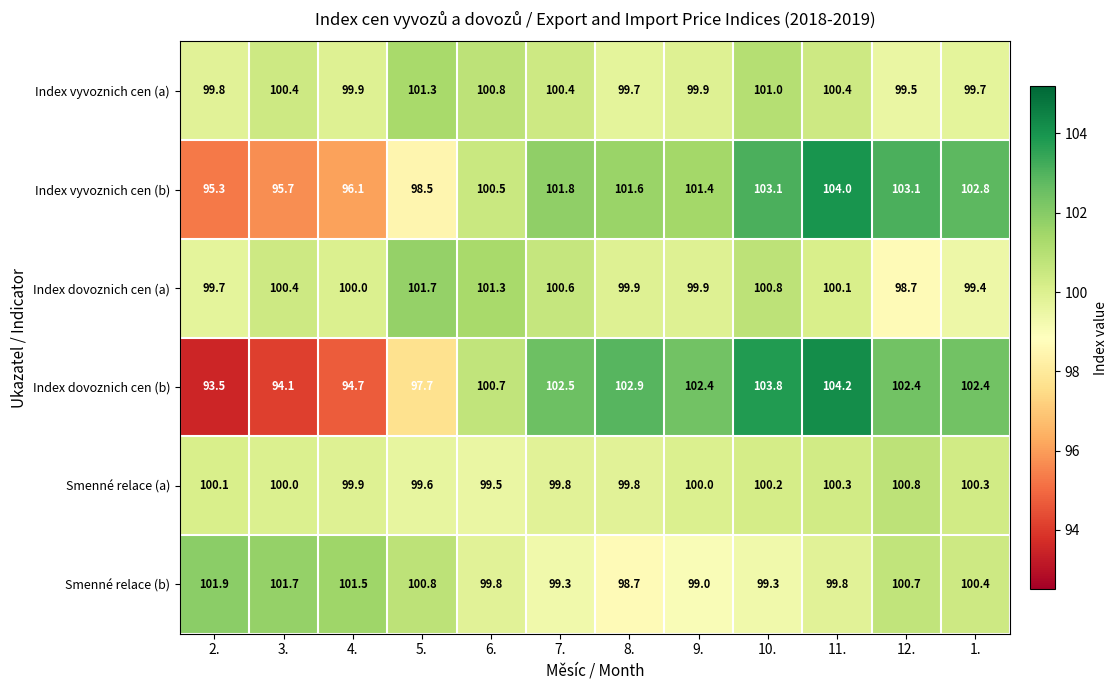

Which label corresponds to the smallest value in the chart?

2.